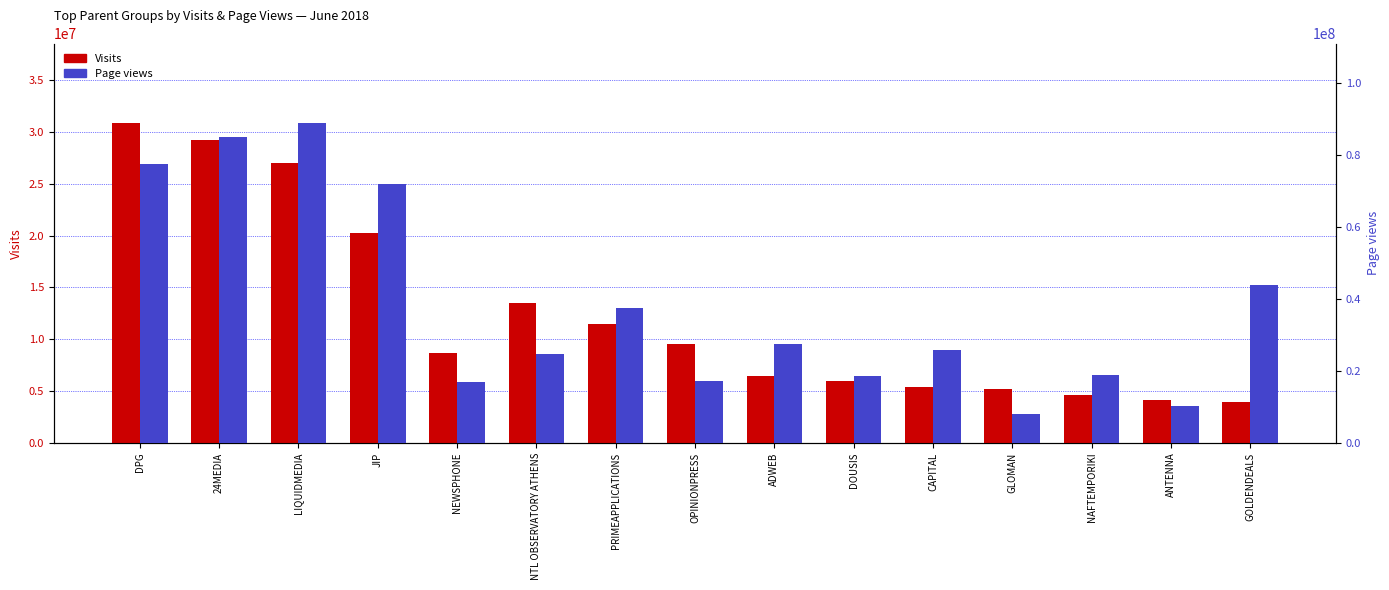

List the labels in order of Visits value, largest first.

DPG, 24MEDIA, LIQUIDMEDIA, JIP, NTL OBSERVATORY ATHENS, PRIMEAPPLICATIONS, OPINIONPRESS, NEWSPHONE, ADWEB, DOUSIS, CAPITAL, GLOMAN, NAFTEMPORIKI, ANTENNA, GOLDENDEALS